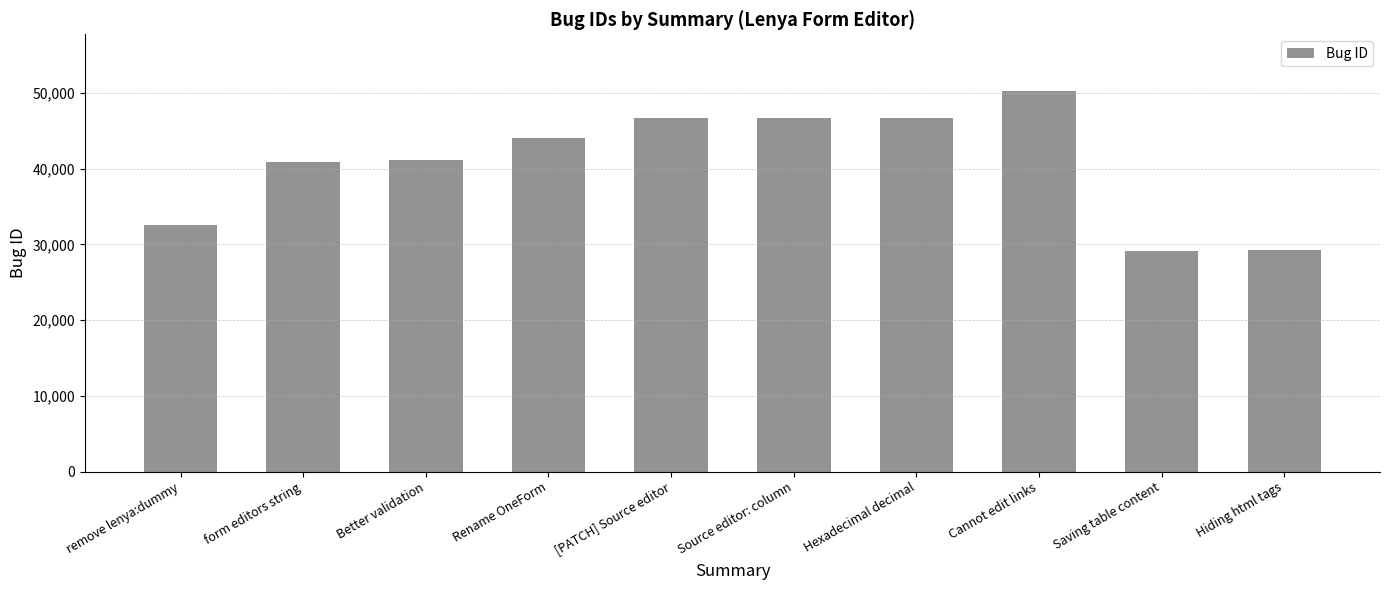

Which label corresponds to the largest value in the chart?

Cannot edit links